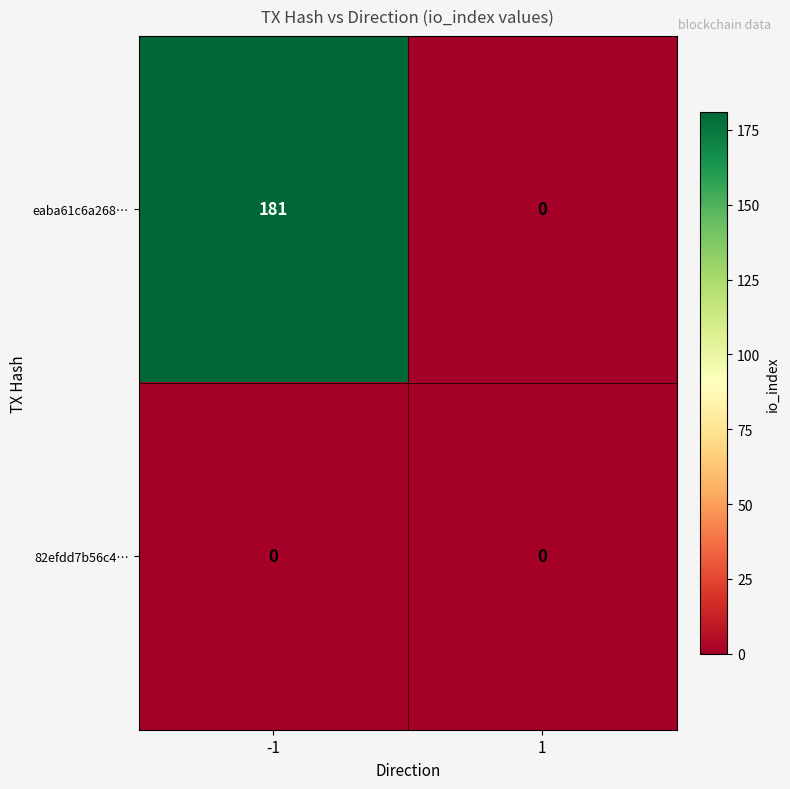

Which series has the largest range (max minus min)?

eaba61c6a268…